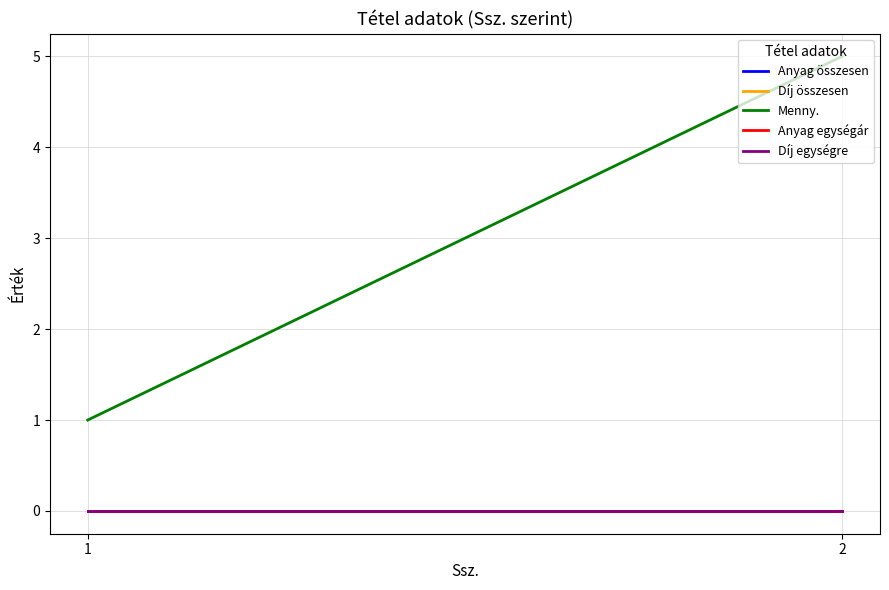

How many lines are shown in the chart?

5